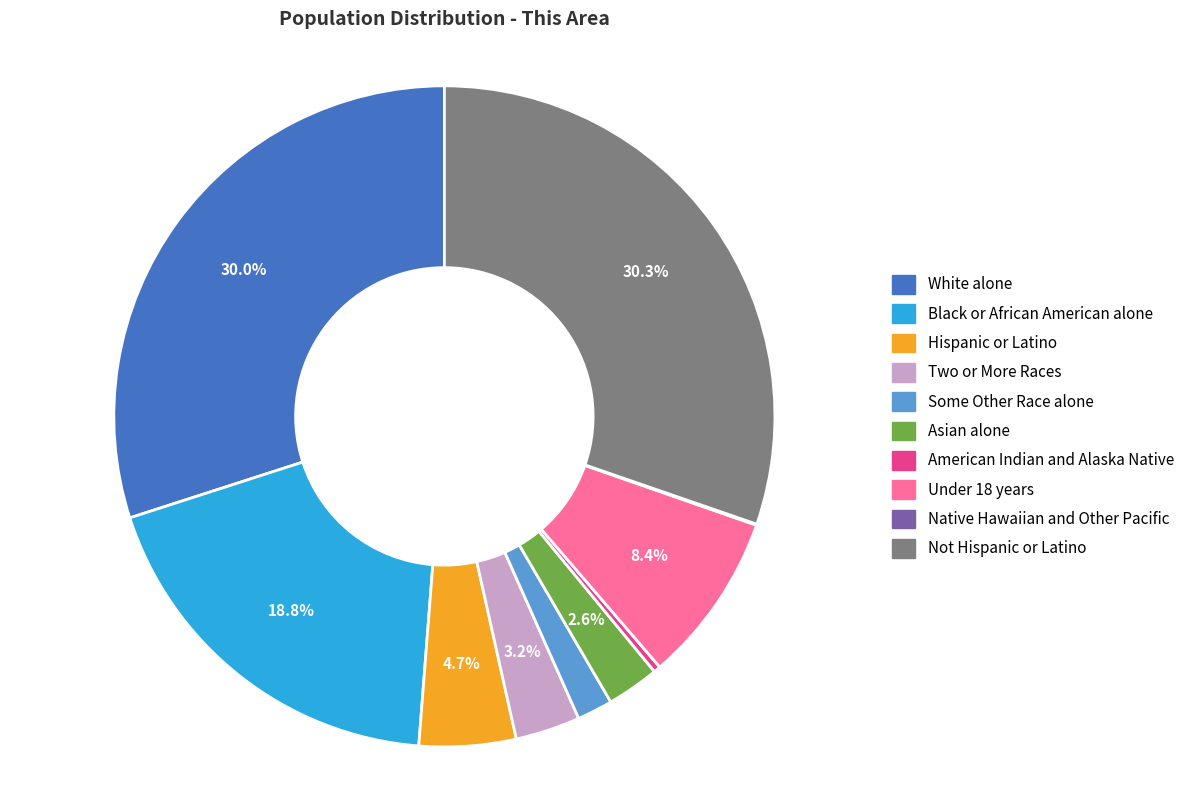

Is there a majority slice in this chart?

No